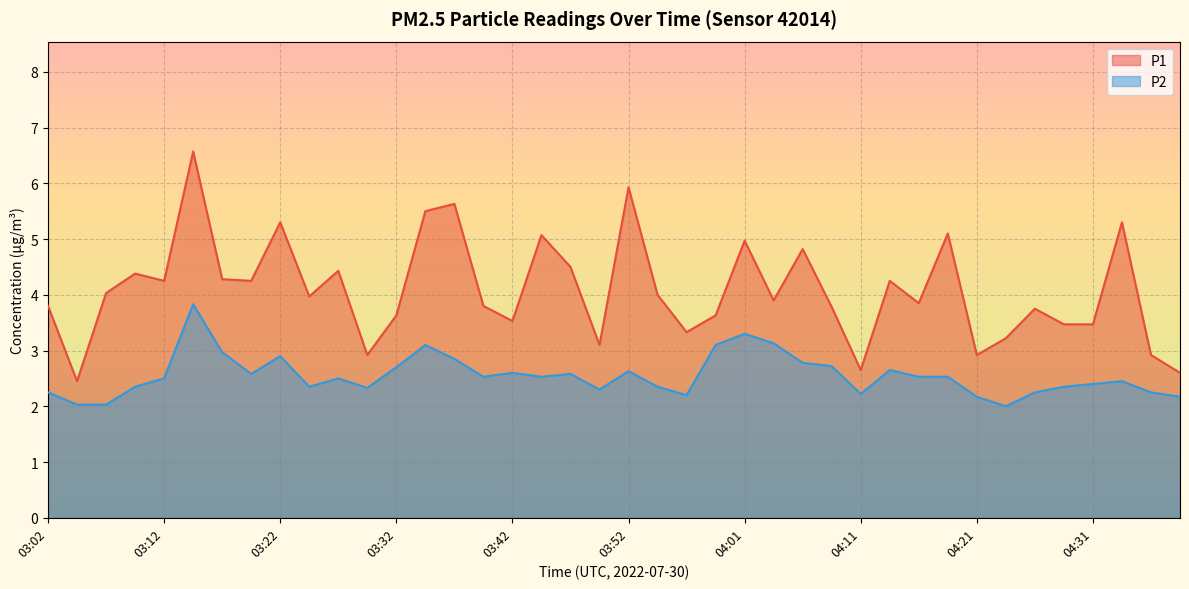

What is the sum of the P1 values at 03:17 and 03:02?

8.1